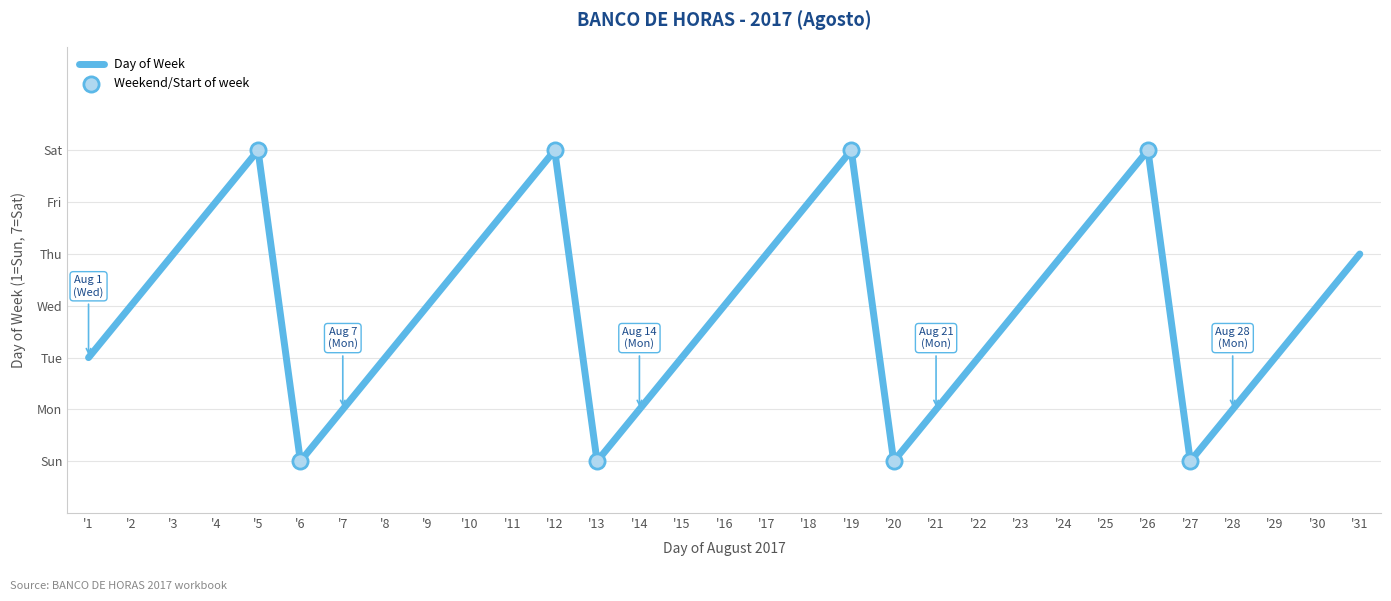

Does the chart have visible grid lines?

Yes